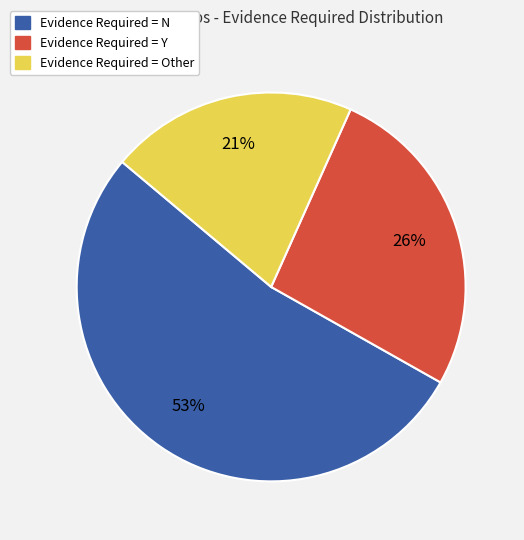

What is the largest slice in the pie chart?

Evidence Required = N